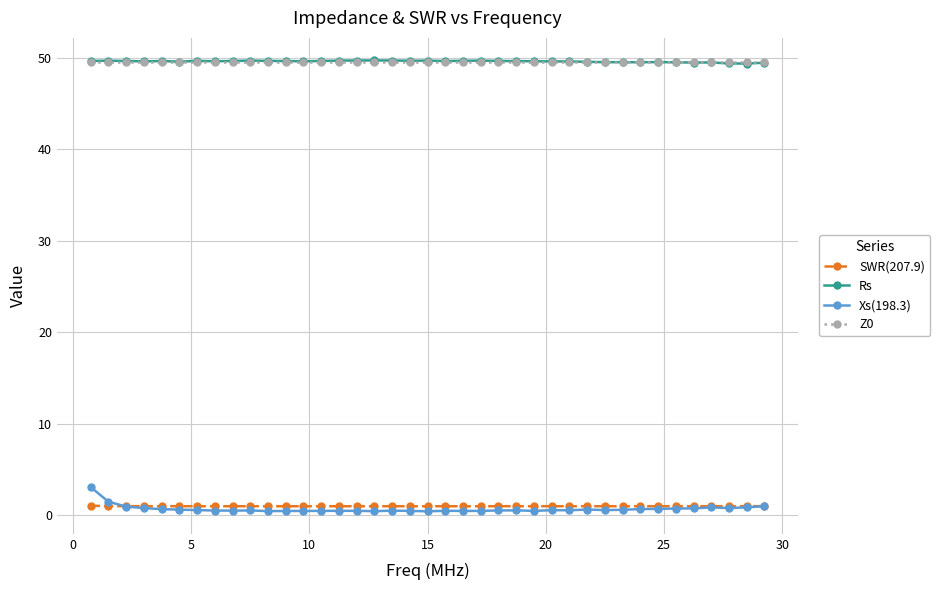

What are all the series names shown in the legend?

SWR(207.9), Rs, Xs(198.3), Z0